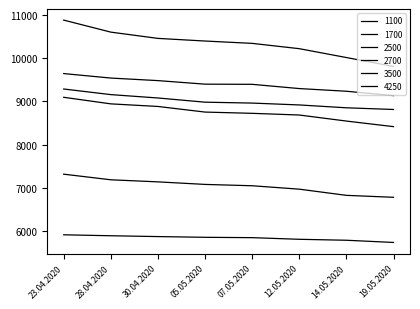

Reading left to right, list all the values displayed in this chart.

1100: 23.04.2020=5912	28.04.2020=5890	30.04.2020=5871	05.05.2020=5854	07.05.2020=5846	12.05.2020=5808	14.05.2020=5786	19.05.2020=5735
1700: 23.04.2020=7315	28.04.2020=7185	30.04.2020=7137	05.05.2020=7078	07.05.2020=7047	12.05.2020=6968	14.05.2020=6825	19.05.2020=6780
2500: 23.04.2020=9094	28.04.2020=8942	30.04.2020=8882	05.05.2020=8752	07.05.2020=8723	12.05.2020=8684	14.05.2020=8544	19.05.2020=8415
2700: 23.04.2020=9286	28.04.2020=9156	30.04.2020=9078	05.05.2020=8981	07.05.2020=8960	12.05.2020=8917	14.05.2020=8851	19.05.2020=8812
3500: 23.04.2020=9643	28.04.2020=9539	30.04.2020=9480	05.05.2020=9398	07.05.2020=9394	12.05.2020=9296	14.05.2020=9234	19.05.2020=9133
4250: 23.04.2020=10880	28.04.2020=10602	30.04.2020=10457	05.05.2020=10396	07.05.2020=10342	12.05.2020=10219	14.05.2020=10014	19.05.2020=9807